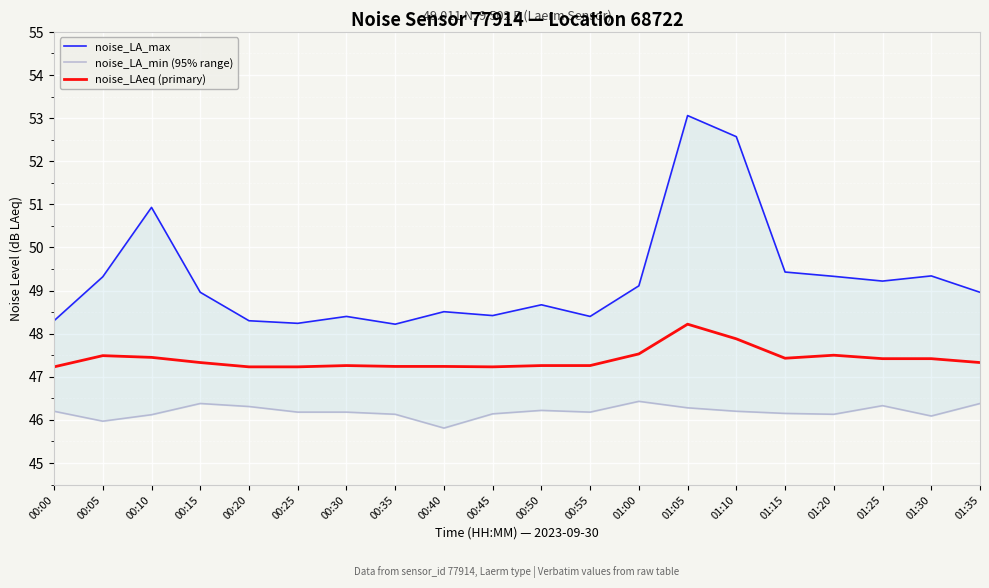

True or false: noise_LA_min (95% range) has more than 0 points higher than both neighbors.

True